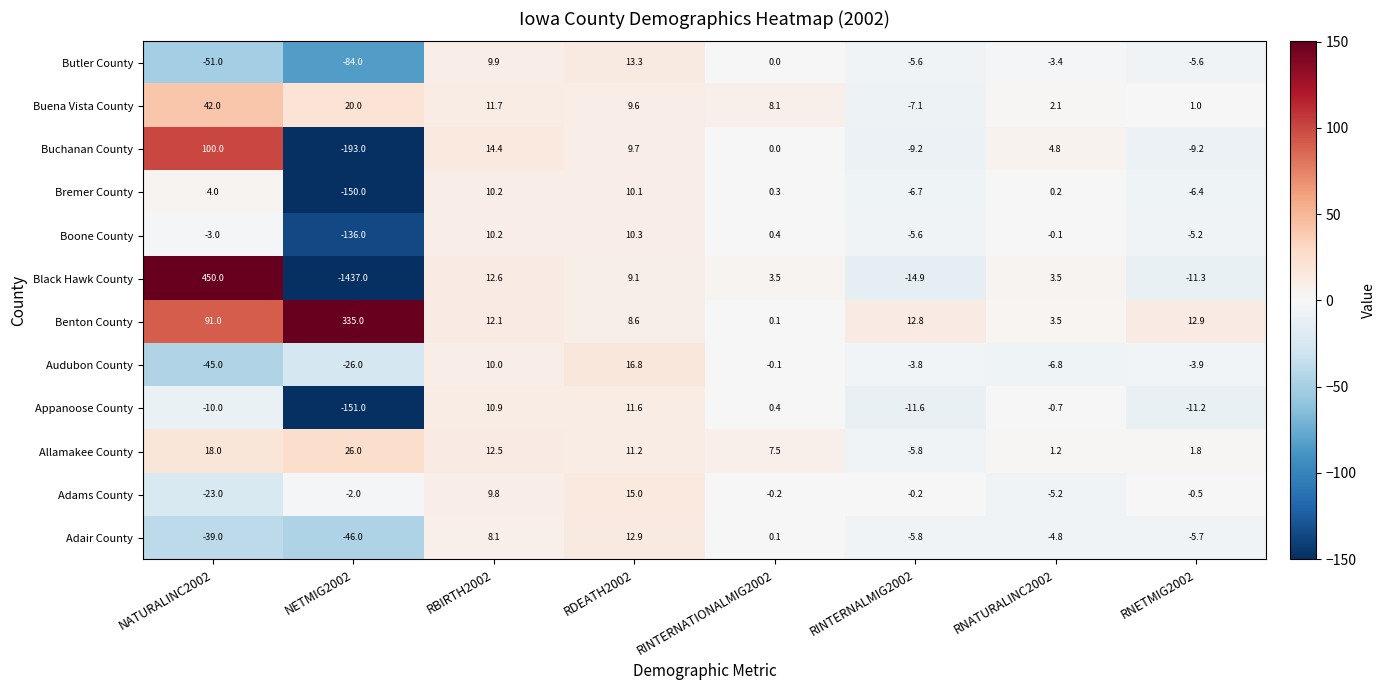

How many values in the Adams County series are below 0?

6